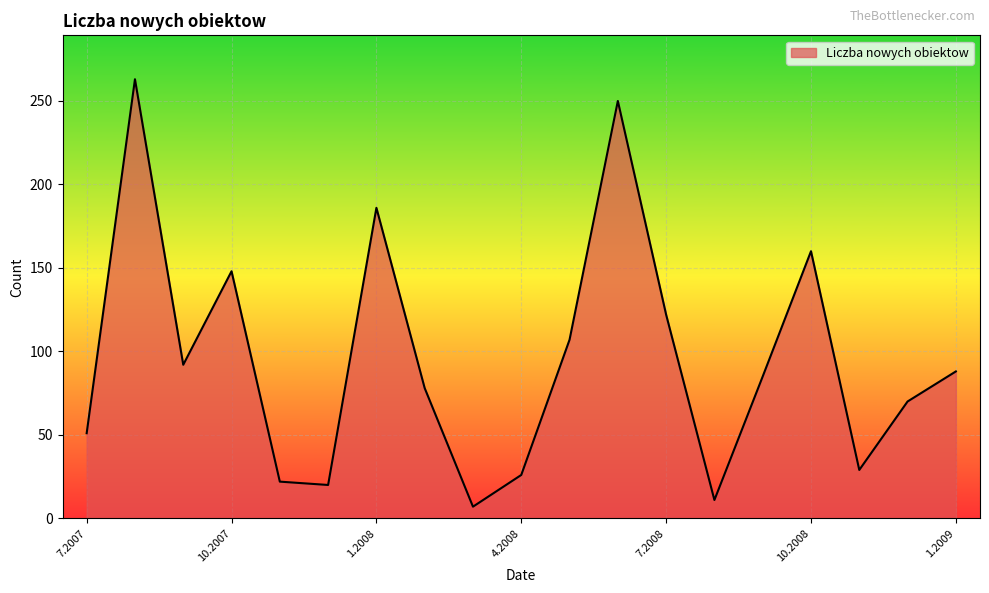

What is the greatest value displayed?

263